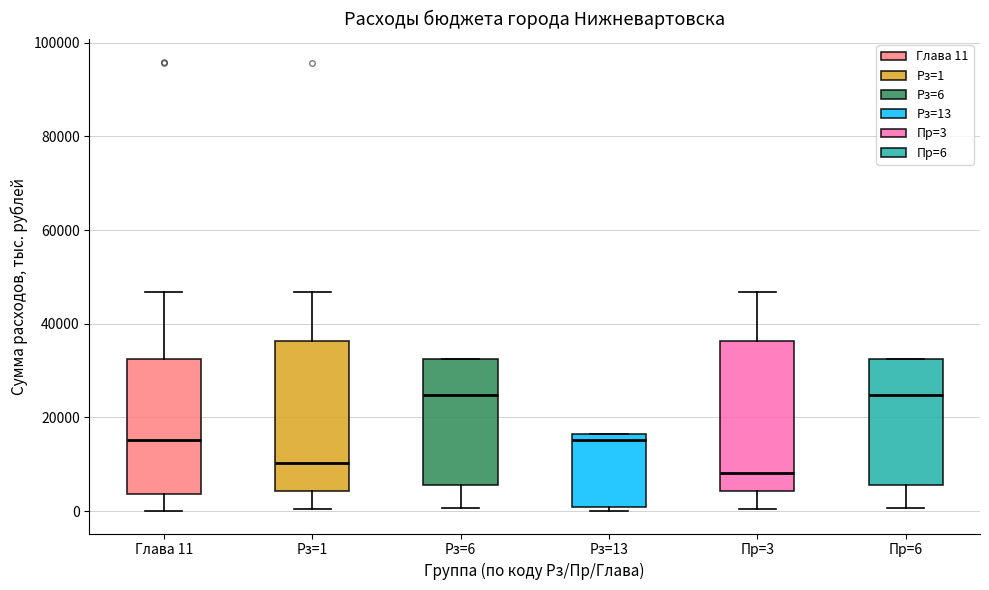

Reading left to right, read every box against the y-axis: the position of its median line, the range the box covers, and the ends of its whiskers. The values are not printed on the chart, so give them approximately, as read against the axis.

Глава 11: median 16000, box 4000 to 32000, whiskers 0 to 46000
Рз=1: median 10000, box 4000 to 36000, whiskers 0 to 46000
Рз=6: median 24000, box 6000 to 32000, whiskers 0 to 32000
Рз=13: median 16000 (just below the box's upper edge), box 0 to 16000, whiskers 0 (just below the box's lower edge) to 16000
Пр=3: median 8000, box 4000 to 36000, whiskers 0 to 46000
Пр=6: median 24000, box 6000 to 32000, whiskers 0 to 32000